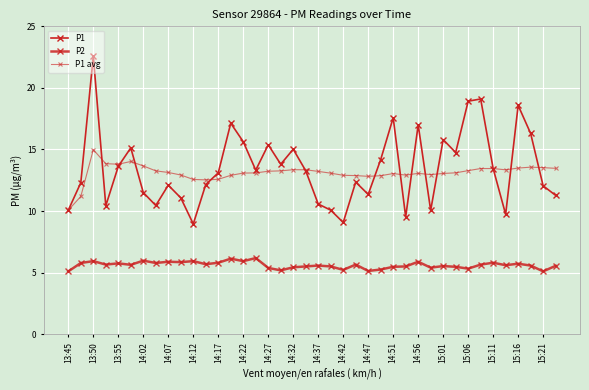

What is the minimum value shown in the chart?

5.1